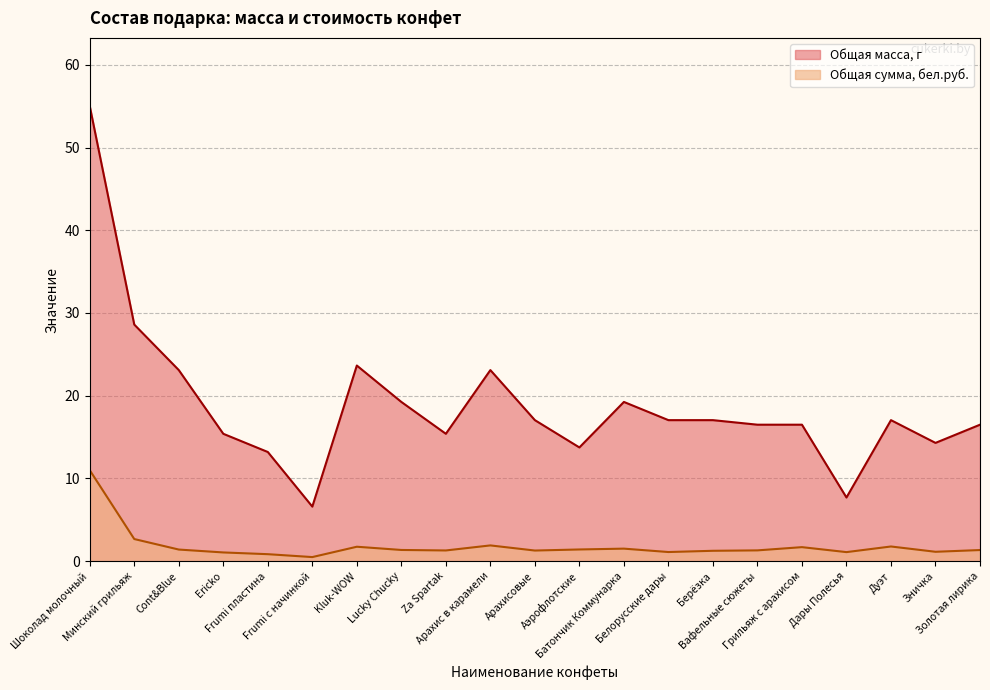

True or false: Общая масса, г and Общая сумма, бел.руб. intersect in this chart.

False